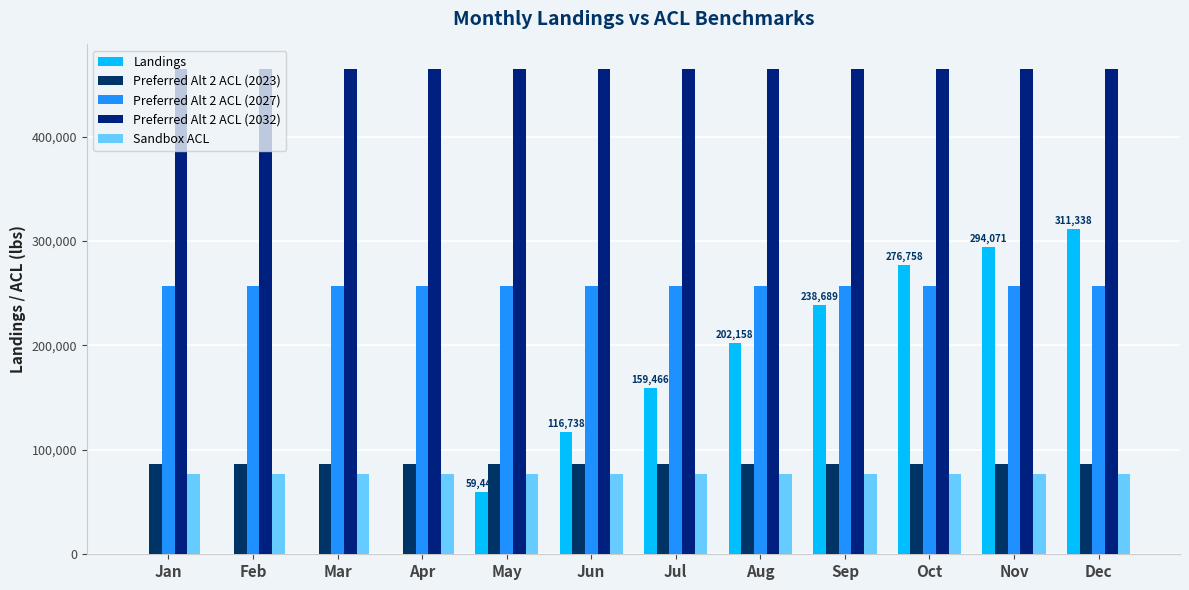

How many distinct data groups are displayed?

5